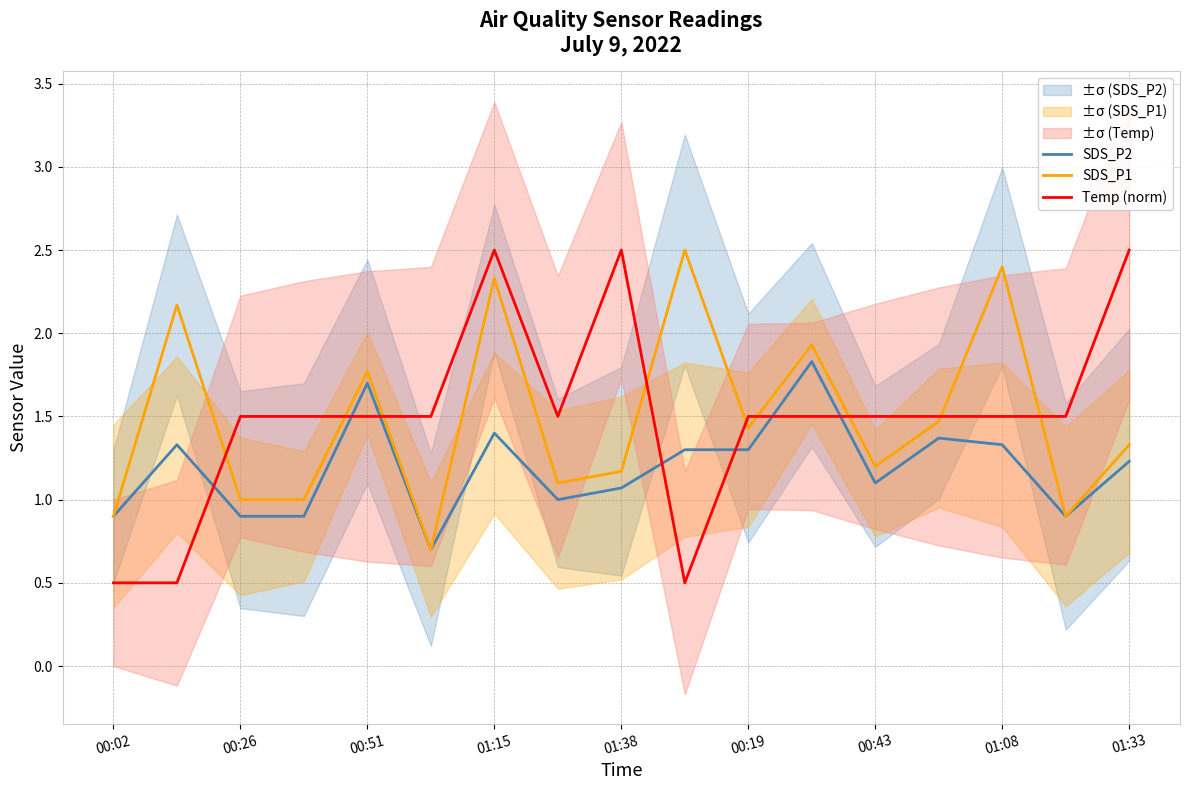

What is the sum of the SDS_P2 values at 00:51 and 01:08?

3.0